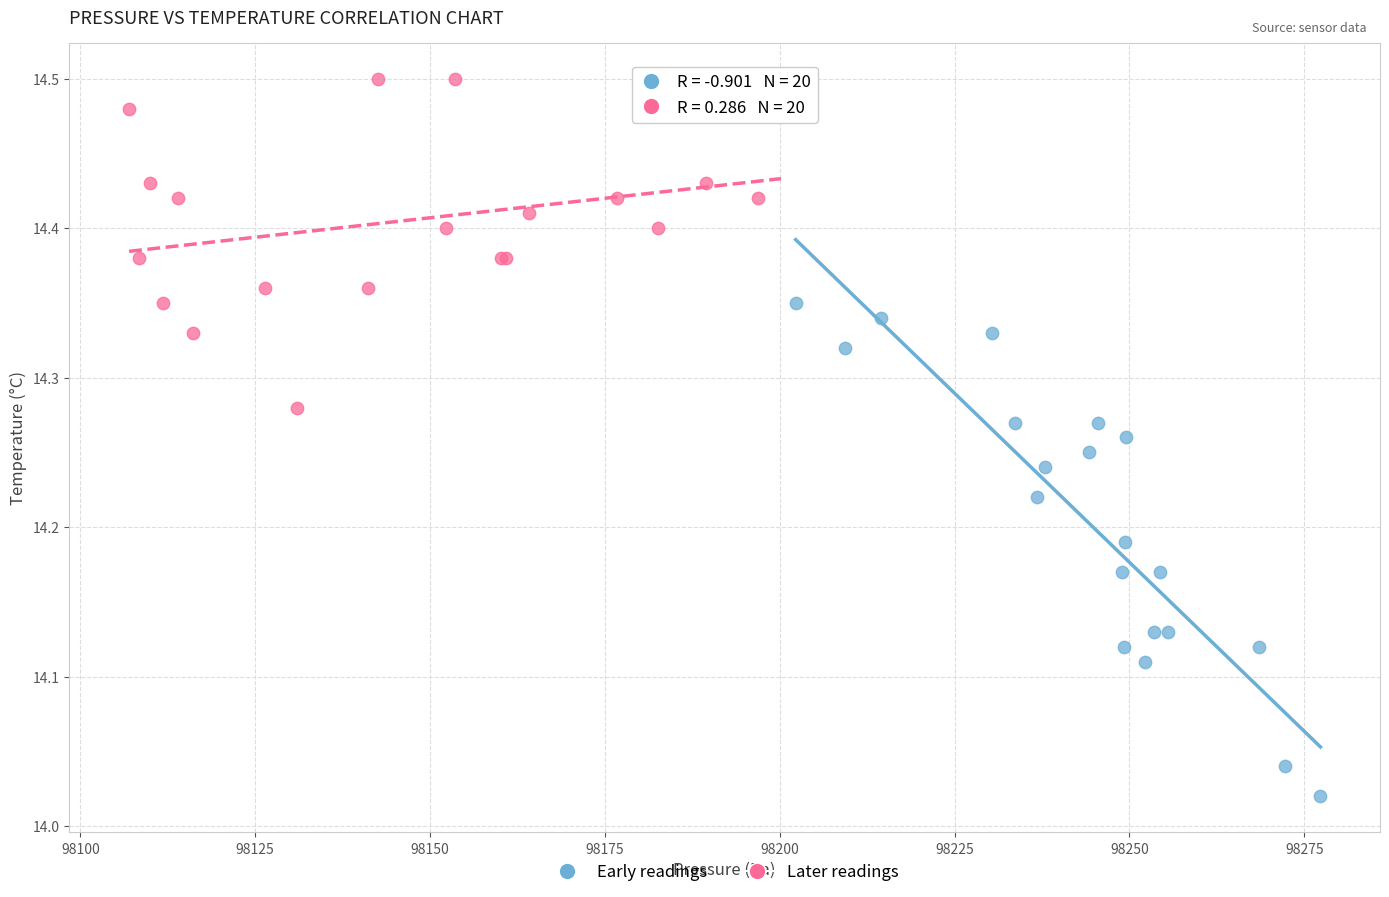

Which series reaches the minimum Y coordinate?

Early readings